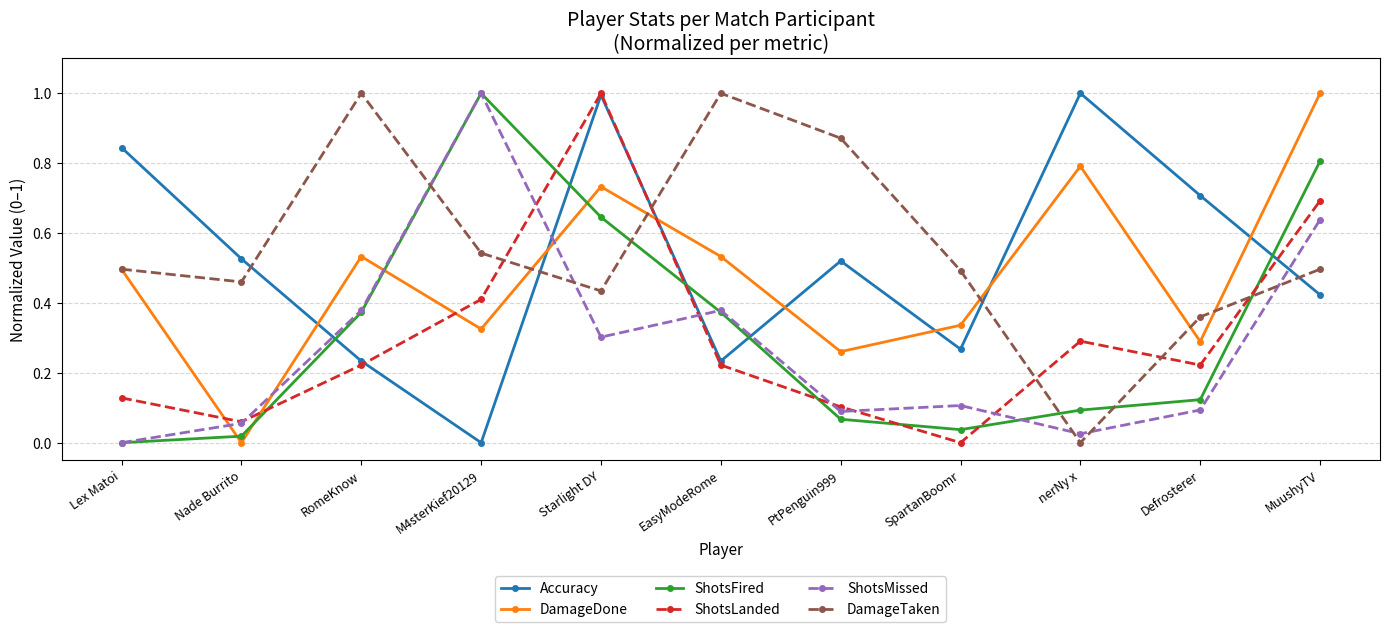

In ShotsFired, how many points are lower than both neighbors (excluding endpoints)?

1